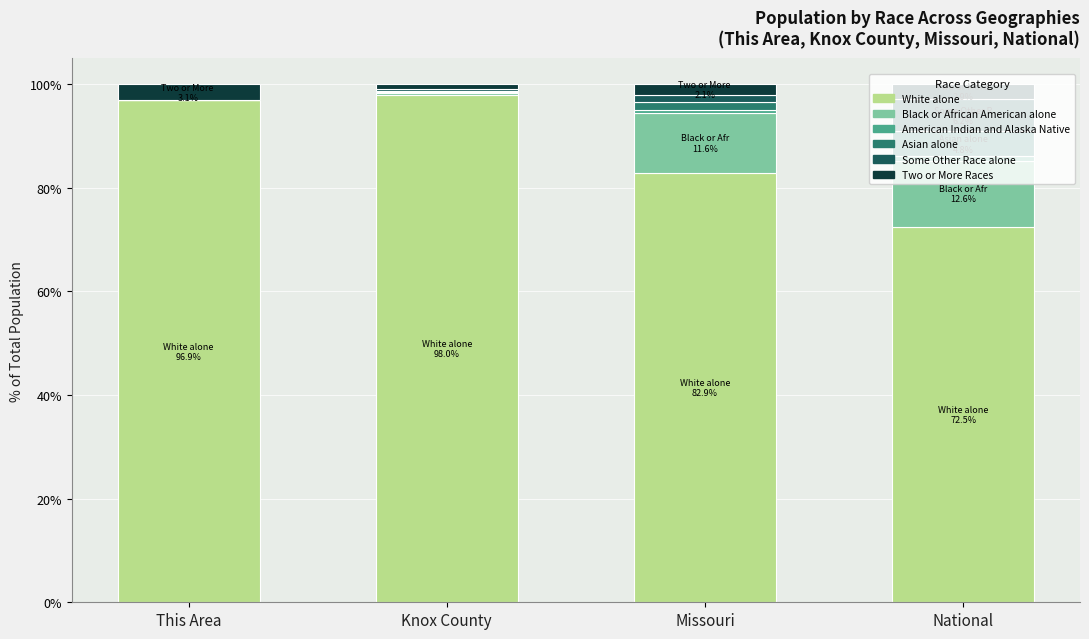

What is the highest value of the White alone series?

98.0